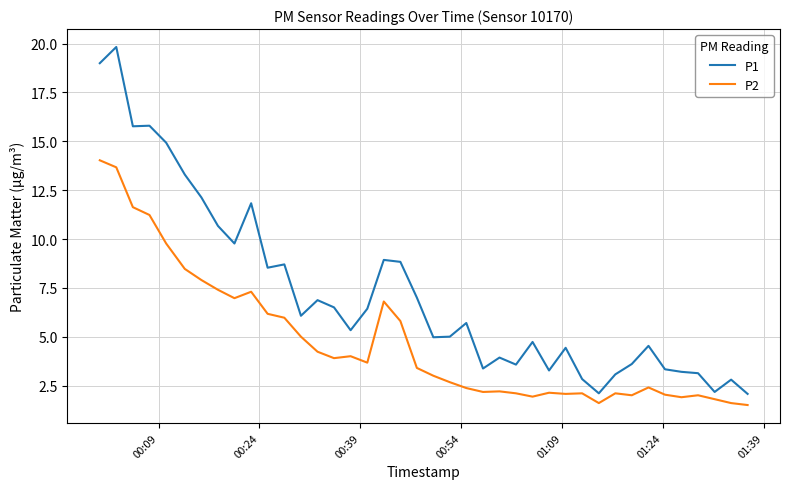

What is the greatest value displayed?

19.8